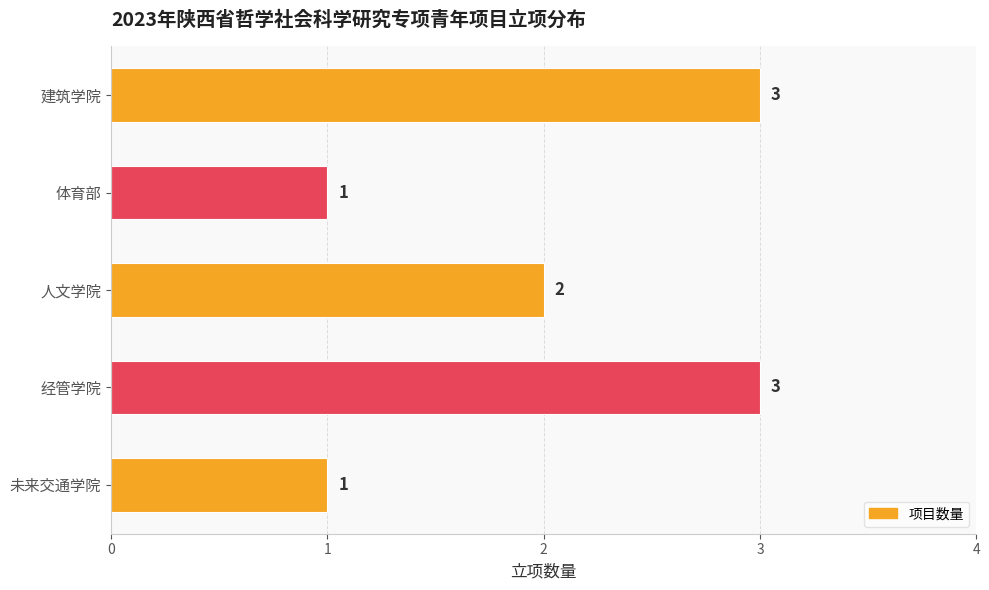

How many data points does each series have?

5